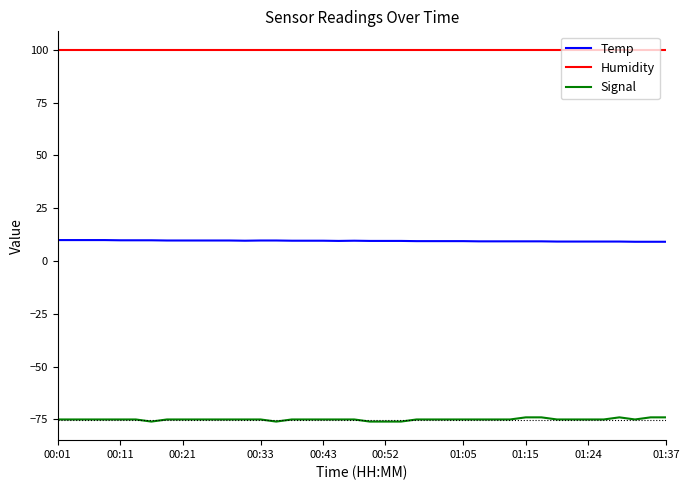

Rank the series by their maximum value, from highest to lowest.

Humidity, Temp, Signal